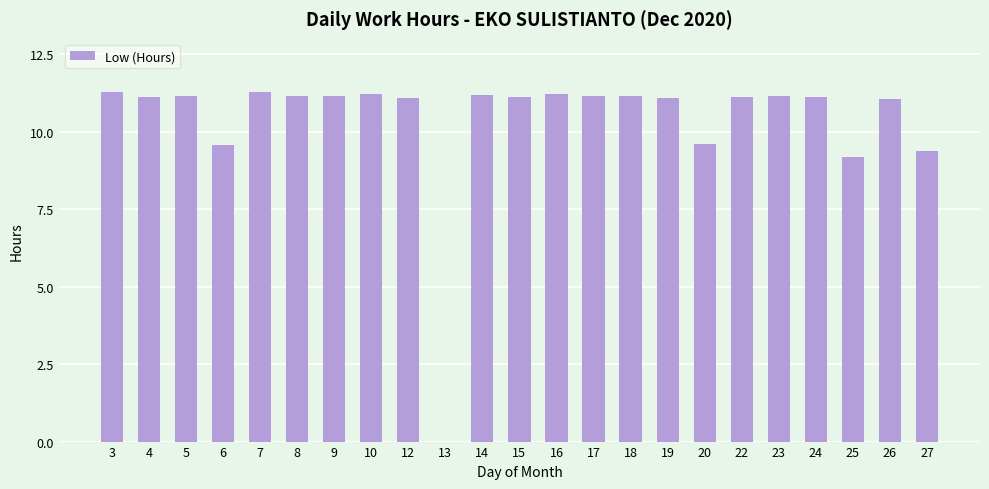

What is the sum of all values?

238.6